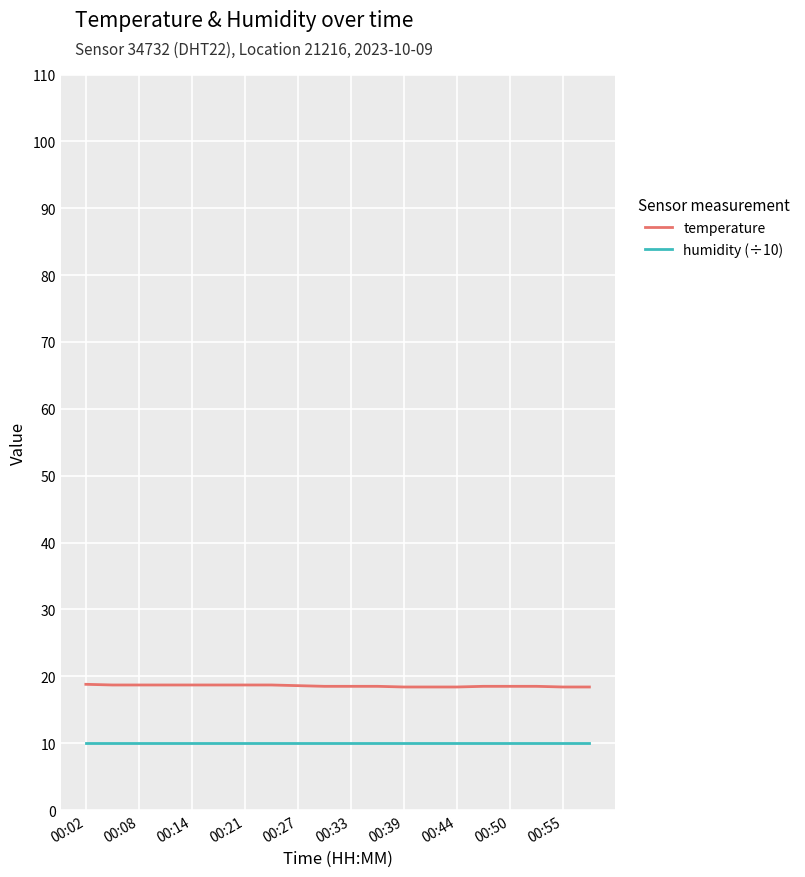

What is the minimum value for humidity (÷10)?

10.0